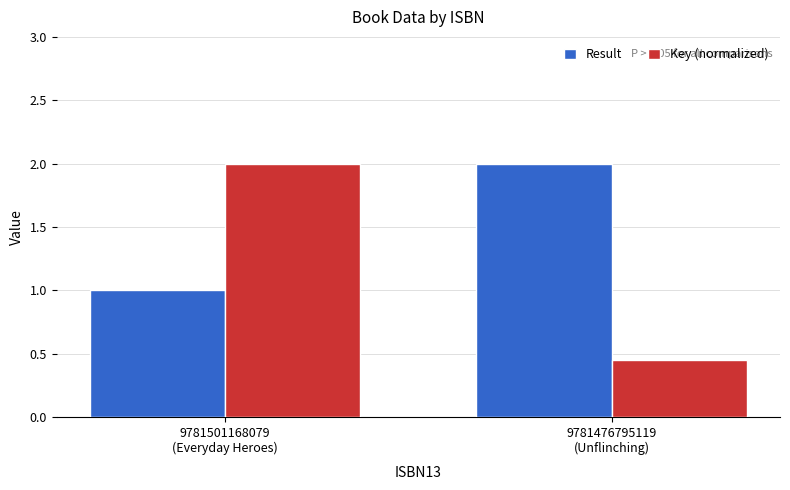

What is the difference between the maximum and minimum values in the Key (normalized) series?

1.6